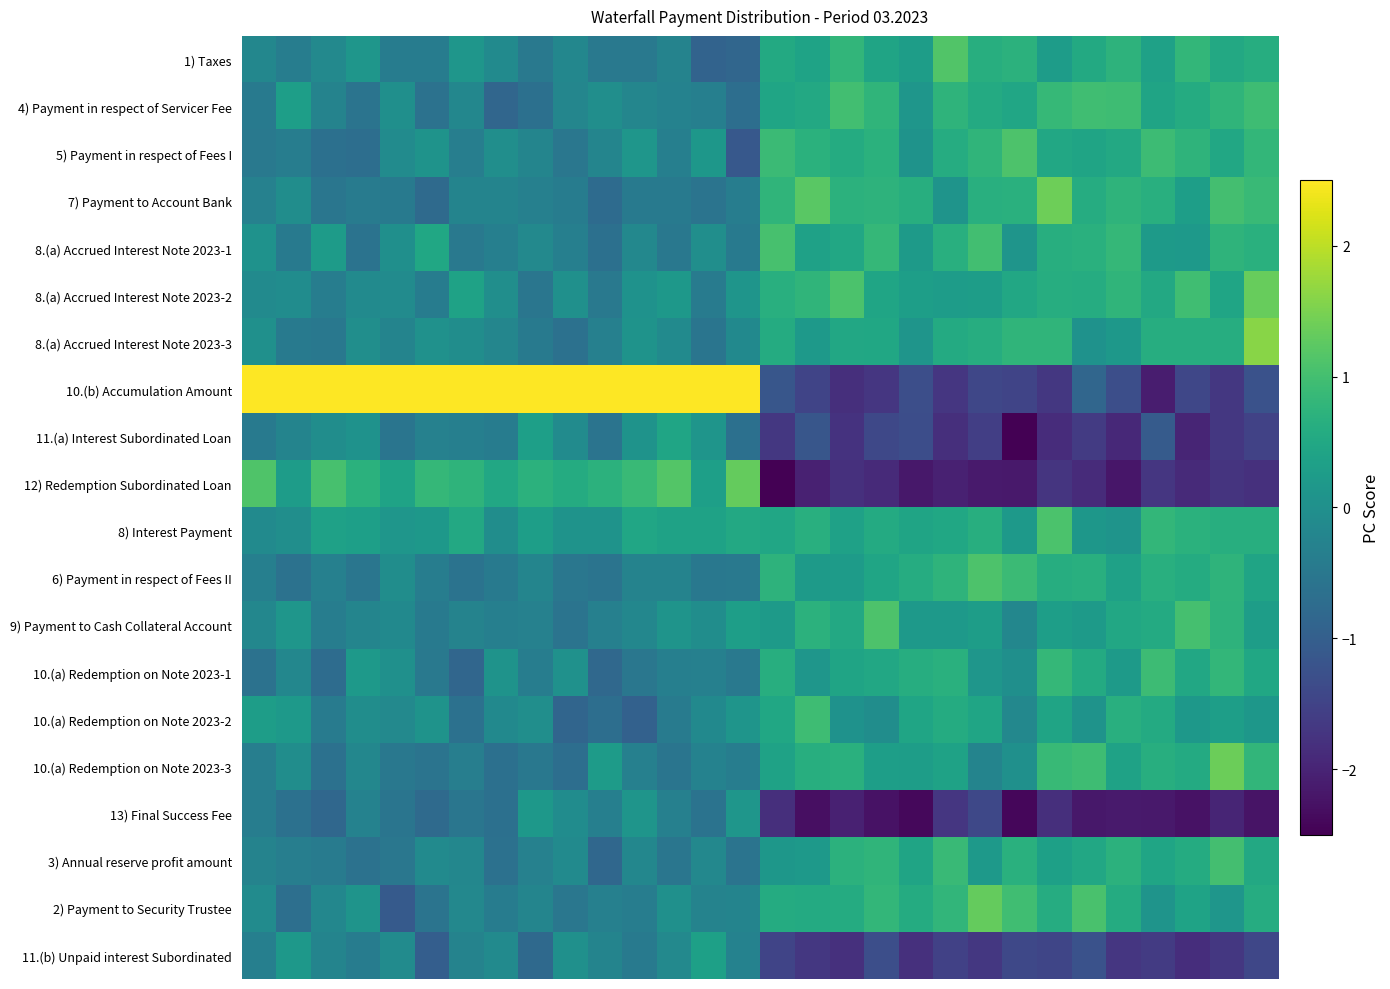

Reading left to right, transcribe all the data shown in this chart.

1) Taxes: -0.2	-0.4	-0.1	0.1	-0.4	-0.4	0.1	-0.1	-0.5	-0.2	-0.5	-0.5	-0.3	-0.9	-0.9	0.5	0.4	0.8	0.4	0.3	1.1	0.6	0.7	0.3	0.5	0.7	0.4	0.8	0.5	0.6
4) Payment in respect of Servicer Fee: -0.4	0.3	-0.3	-0.6	-0.0	-0.6	-0.2	-0.8	-0.7	-0.2	-0.0	-0.2	-0.3	-0.3	-0.7	0.4	0.5	1.0	0.8	0.1	0.8	0.5	0.5	0.8	1.0	0.9	0.4	0.6	0.8	1.0
5) Payment in respect of Fees I: -0.5	-0.4	-0.7	-0.7	-0.1	0.1	-0.4	-0.0	-0.2	-0.5	-0.2	0.1	-0.3	0.1	-1.1	0.9	0.7	0.6	0.7	0.1	0.6	0.8	1.1	0.5	0.4	0.5	0.9	0.8	0.5	0.8
7) Payment to Account Bank: -0.3	-0.0	-0.5	-0.4	-0.4	-0.8	-0.2	-0.3	-0.3	-0.4	-0.8	-0.5	-0.4	-0.6	-0.4	0.8	1.2	0.7	0.7	0.6	0.1	0.6	0.7	1.4	0.6	0.7	0.6	0.3	1.0	0.9
8.(a) Accrued Interest Note 2023-1: 0.1	-0.5	0.2	-0.6	-0.0	0.5	-0.5	-0.4	-0.2	-0.3	-0.6	-0.2	-0.5	-0.0	-0.5	1.1	0.4	0.5	0.8	0.2	0.7	1.0	0.1	0.6	0.7	0.8	0.2	0.2	0.7	0.7
8.(a) Accrued Interest Note 2023-2: -0.1	-0.1	-0.4	-0.1	-0.1	-0.4	0.4	-0.0	-0.5	0.0	-0.5	0.1	0.2	-0.4	0.1	0.6	0.8	1.1	0.4	0.3	0.3	0.3	0.5	0.6	0.6	0.8	0.5	1.0	0.4	1.3
8.(a) Accrued Interest Note 2023-3: 0.0	-0.4	-0.5	-0.0	-0.2	0.0	-0.0	-0.2	-0.4	-0.6	-0.3	0.1	-0.1	-0.6	-0.1	0.6	0.2	0.5	0.5	0.1	0.6	0.6	0.8	0.8	0.0	0.2	0.6	0.6	0.6	1.6
10.(b) Accumulation Amount: 4.4	4.6	4.5	4.4	4.1	4.5	4.0	4.2	4.1	4.3	4.9	3.7	4.4	3.8	4.1	-1.2	-1.5	-1.8	-1.7	-1.3	-1.7	-1.4	-1.5	-1.7	-0.9	-1.3	-2.1	-1.4	-1.7	-1.2
11.(a) Interest Subordinated Loan: -0.4	-0.2	-0.1	0.1	-0.6	-0.3	-0.3	-0.4	0.3	-0.1	-0.6	0.1	0.4	0.1	-0.7	-1.7	-1.2	-1.8	-1.4	-1.3	-1.8	-1.6	-2.5	-1.9	-1.6	-1.9	-1.1	-2.0	-1.7	-1.5
12) Redemption Subordinated Loan: 1.1	0.3	1.0	0.7	0.4	0.8	0.7	0.5	0.7	0.6	0.7	0.9	1.2	0.3	1.3	-2.6	-2.0	-1.8	-1.9	-2.2	-2.0	-2.1	-2.2	-1.7	-1.9	-2.2	-1.7	-1.9	-1.7	-1.8
8) Interest Payment: -0.1	-0.0	0.4	0.3	0.1	0.2	0.5	-0.0	0.3	0.1	0.1	0.5	0.4	0.4	0.5	0.5	0.7	0.4	0.6	0.4	0.5	0.6	0.2	1.1	0.2	0.1	0.8	0.7	0.6	0.6
6) Payment in respect of Fees II: -0.3	-0.6	-0.3	-0.5	-0.0	-0.4	-0.6	-0.4	-0.2	-0.5	-0.6	-0.3	-0.3	-0.5	-0.5	0.7	0.2	0.2	0.4	0.6	0.8	1.1	0.9	0.6	0.7	0.4	0.7	0.6	0.8	0.4
9) Payment to Cash Collateral Account: -0.2	0.1	-0.4	-0.2	-0.1	-0.5	-0.3	-0.3	-0.3	-0.6	-0.3	-0.2	0.1	-0.1	0.3	0.2	0.7	0.5	1.1	0.2	0.2	0.3	-0.2	0.3	0.2	0.5	0.6	1.0	0.7	0.3
10.(a) Redemption on Note 2023-1: -0.6	-0.2	-0.7	0.2	0.0	-0.5	-0.9	0.1	-0.4	0.0	-0.8	-0.5	-0.3	-0.3	-0.5	0.6	0.1	0.4	0.5	0.6	0.7	0.1	-0.0	0.8	0.6	0.2	0.9	0.5	0.8	0.5
10.(a) Redemption on Note 2023-2: 0.3	0.2	-0.4	-0.0	-0.1	0.1	-0.6	-0.1	-0.0	-0.9	-0.7	-1.0	-0.4	-0.1	0.1	0.5	0.9	0.0	-0.1	0.4	0.6	0.4	-0.2	0.4	0.1	0.7	0.6	0.2	0.3	0.1
10.(a) Redemption on Note 2023-3: -0.4	-0.1	-0.6	-0.2	-0.5	-0.6	-0.4	-0.6	-0.5	-0.7	0.3	-0.3	-0.5	-0.3	-0.4	0.4	0.6	0.7	0.3	0.3	0.4	-0.2	0.0	0.9	0.9	0.4	0.6	0.5	1.4	0.8
13) Final Success Fee: -0.4	-0.6	-0.8	-0.3	-0.6	-0.8	-0.5	-0.7	0.2	-0.1	-0.3	0.1	-0.3	-0.6	0.1	-1.8	-2.3	-2.0	-2.3	-2.4	-1.7	-1.4	-2.4	-1.8	-2.2	-2.1	-2.2	-2.2	-2.0	-2.2
3) Annual reserve profit amount: -0.3	-0.4	-0.4	-0.6	-0.5	-0.1	-0.2	-0.6	-0.3	-0.1	-0.8	-0.2	-0.5	-0.2	-0.6	0.2	0.2	0.7	0.8	0.4	0.9	0.2	0.7	0.3	0.5	0.7	0.4	0.6	1.0	0.5
2) Payment to Security Trustee: -0.1	-0.7	-0.2	0.1	-1.1	-0.6	-0.2	-0.4	-0.2	-0.5	-0.3	-0.4	0.0	-0.3	-0.2	0.6	0.6	0.6	0.8	0.6	0.8	1.3	1.0	0.6	1.1	0.6	0.1	0.4	0.1	0.6
11.(b) Unpaid interest Subordinated: -0.3	0.2	-0.2	-0.4	-0.1	-1.0	-0.3	-0.1	-0.8	0.0	-0.2	-0.5	-0.1	0.3	-0.3	-1.5	-1.7	-1.8	-1.3	-1.8	-1.5	-1.7	-1.4	-1.5	-1.2	-1.7	-1.6	-1.8	-1.7	-1.4